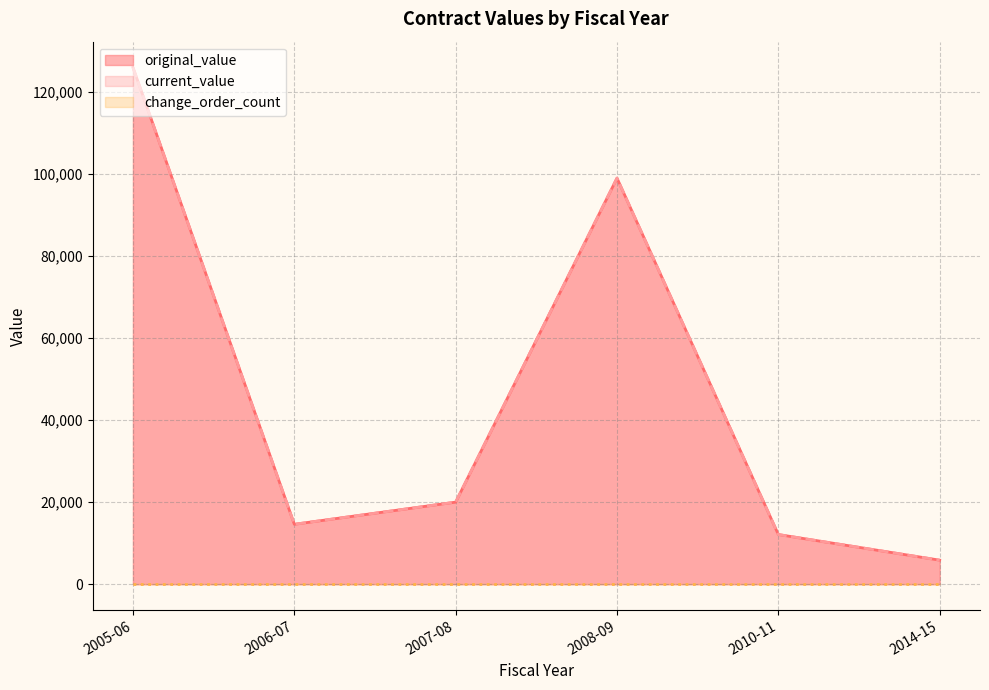

The value of current_value at 2010-11 is 20165.6. True or false?

False